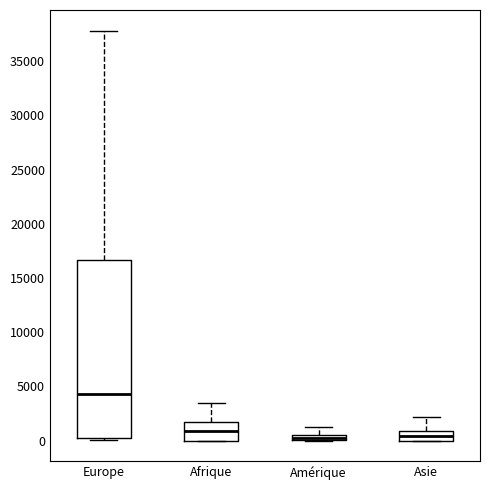

Which box is the tallest, from its lower edge to its upper edge?

Europe